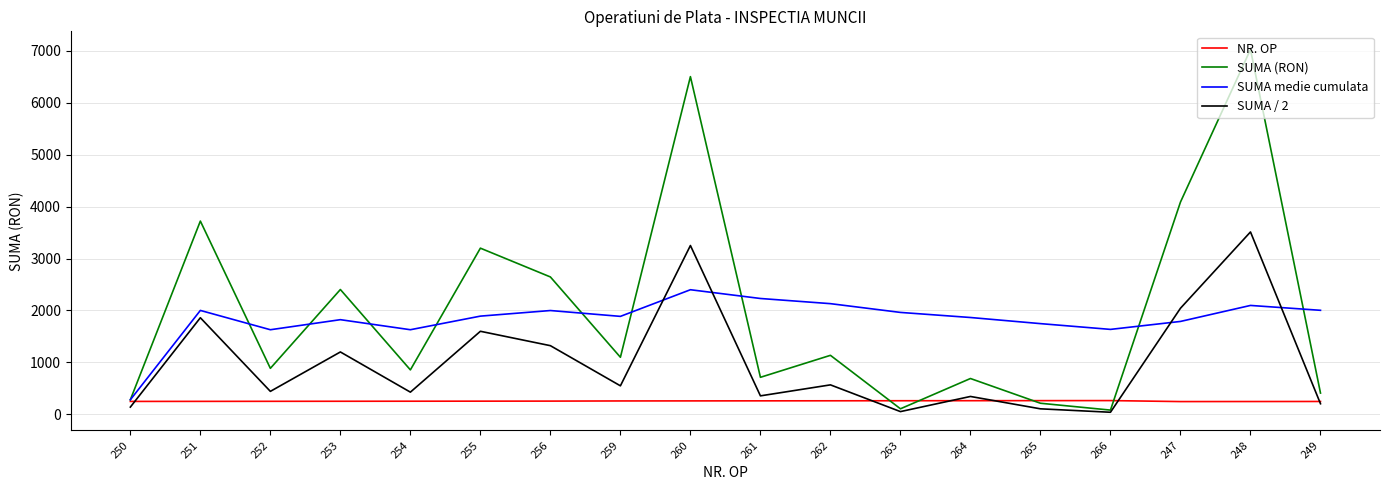

At how many categories does at least one series exceed 2721?

5